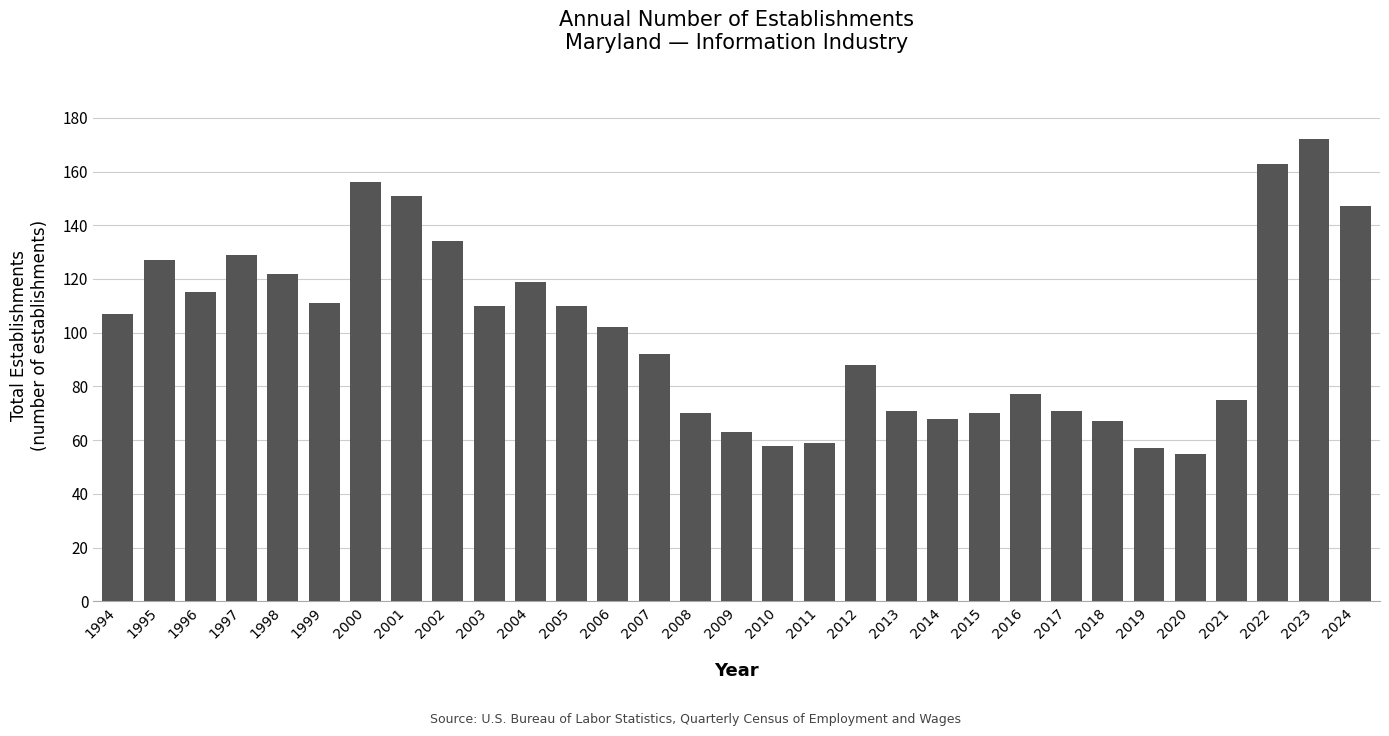

What is the difference between the second highest and minimum values?

108